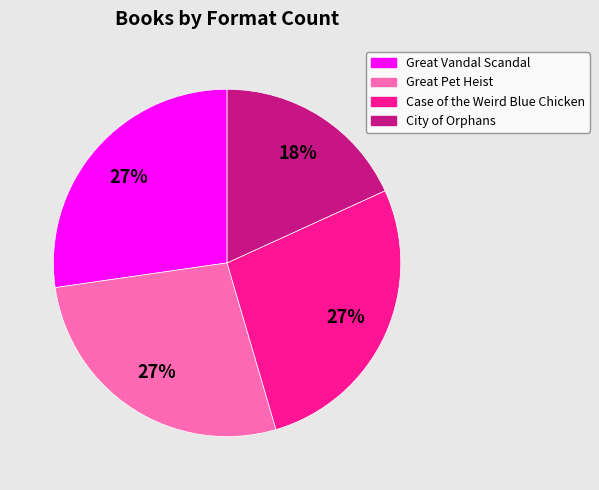

How many slices are in this pie chart?

4